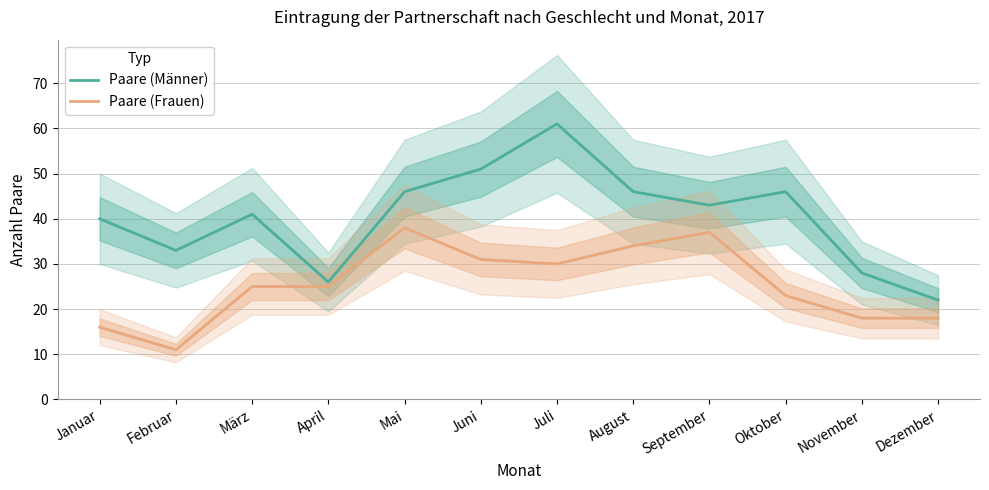

True or false: Paare (Männer) and Paare (Frauen) cross at least once.

False